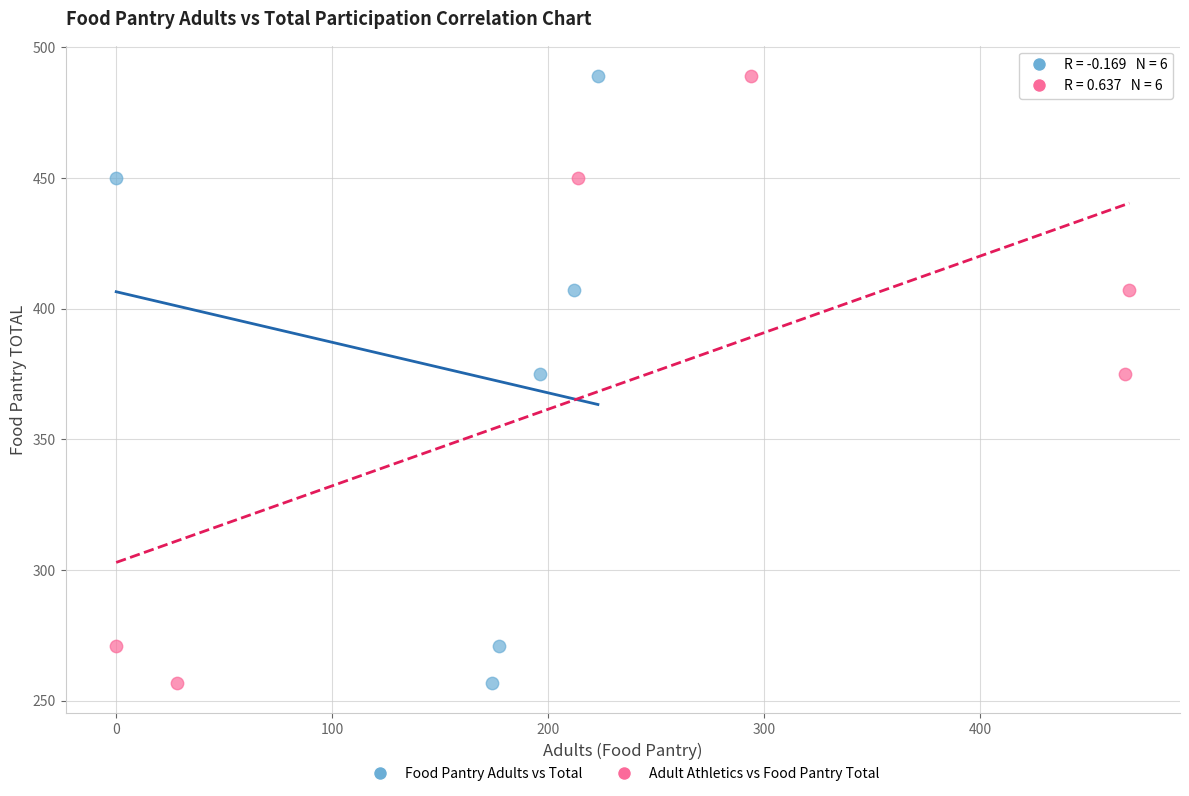

What are all the series names shown in the legend?

Food Pantry Adults vs Total, Adult Athletics vs Food Pantry Total